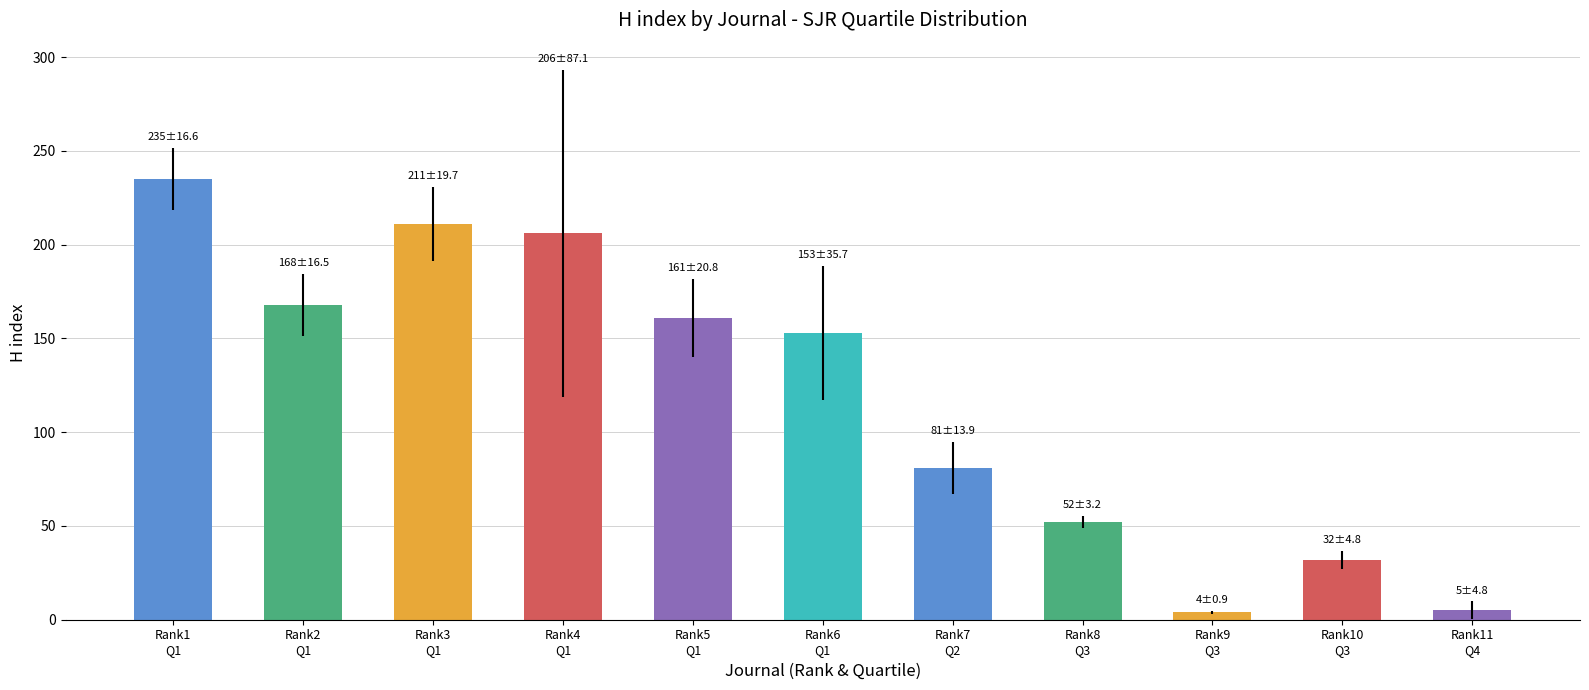

Where is the data nearest to the value 119?

Rank6
Q1